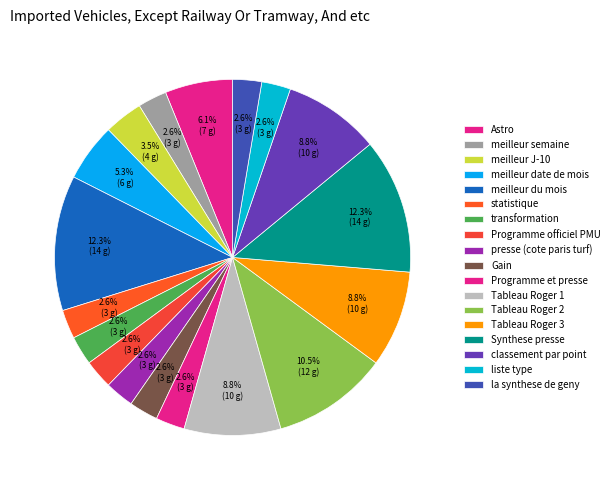

Between meilleur semaine and Astro, which is larger?

Astro